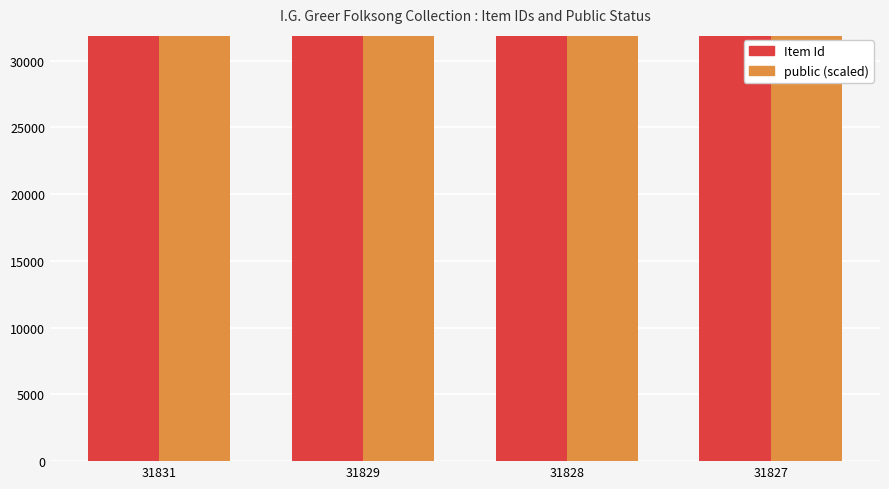

The value of public (scaled) at 31827 is 31827. True or false?

True